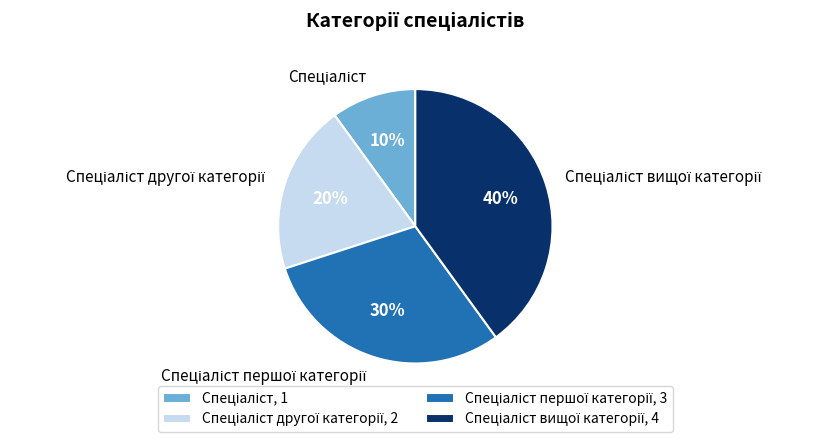

To the nearest percent, what is the average slice percentage?

25%